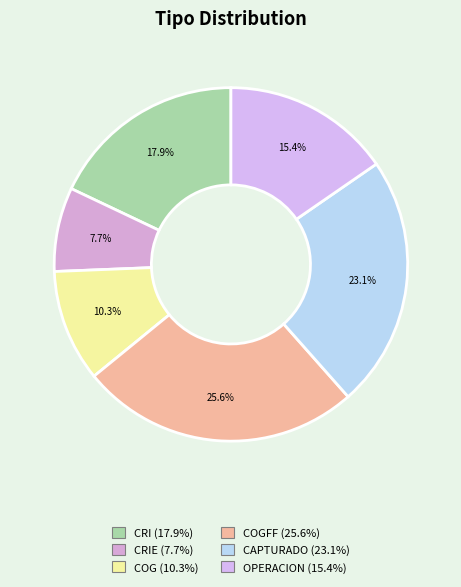

Count the number of slices in the pie.

6